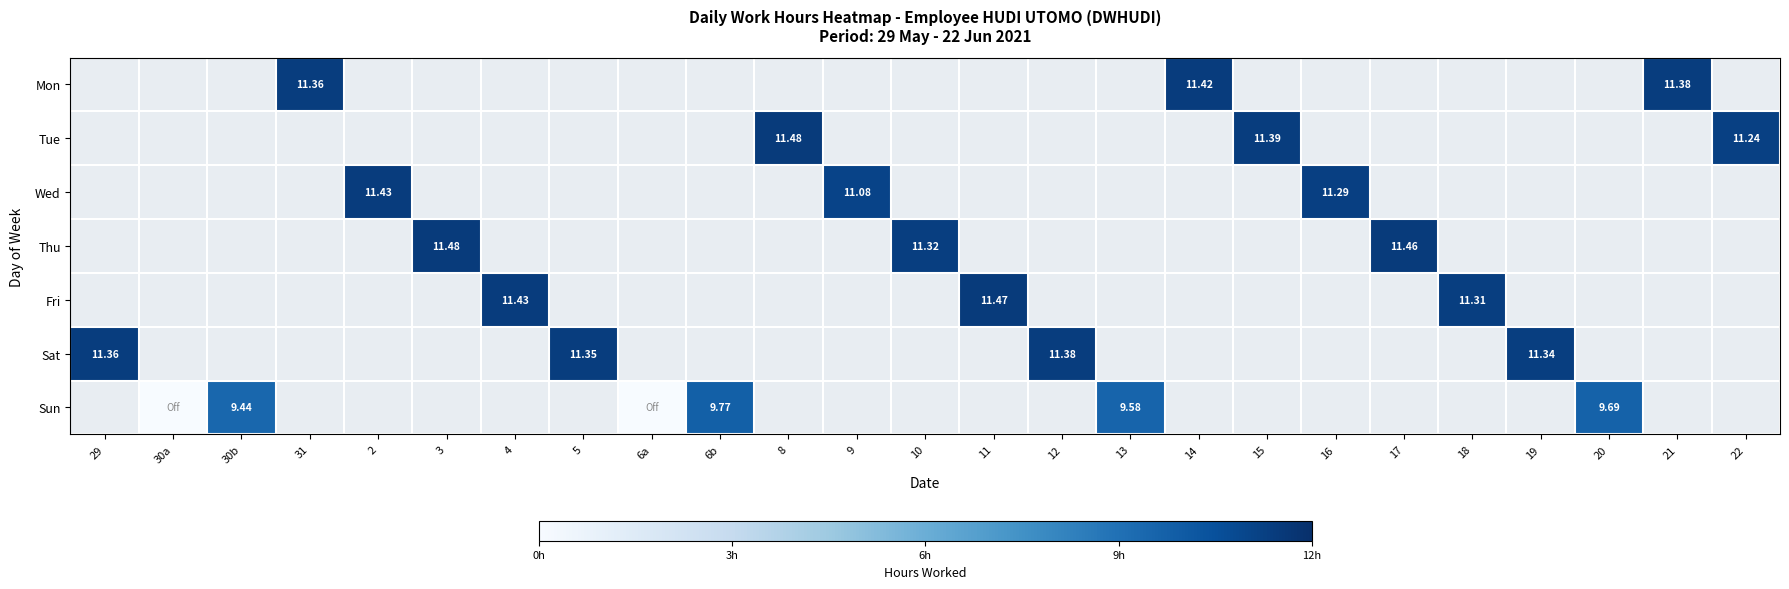

At which category does the chart reach its minimum across all series?

30a